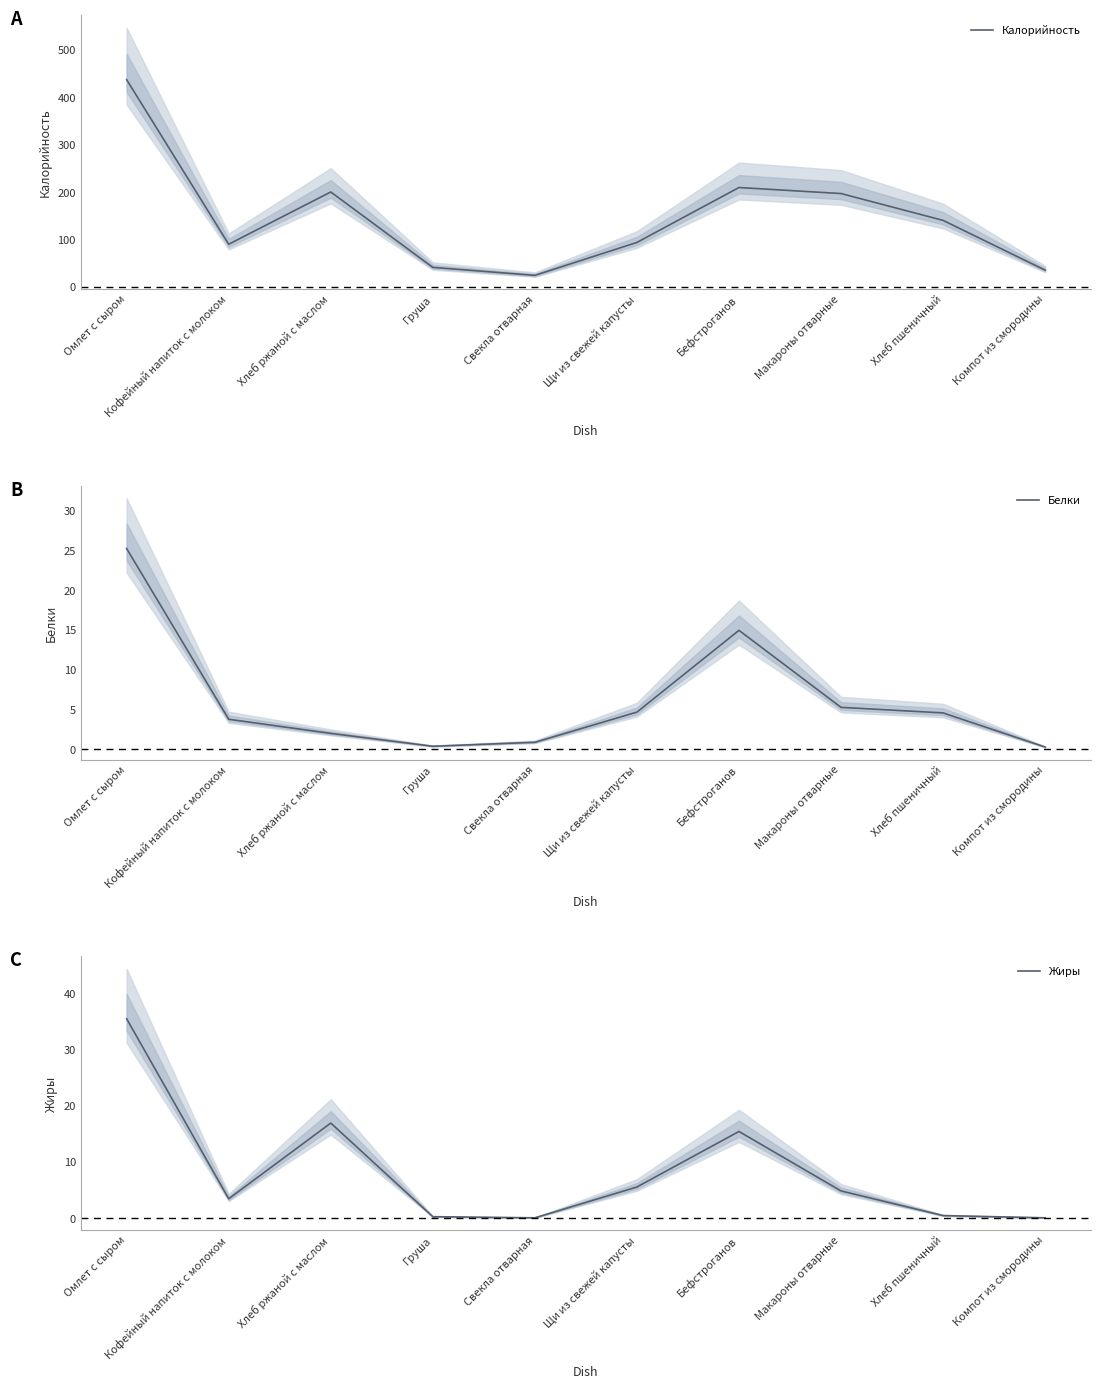

Reading left to right, transcribe all the data shown in this chart.

Калорийность: Омлет с сыром=437.8	Кофейный напиток с молоком=90.8	Хлеб ржаной с маслом=201.0	Груша=42.0	Свекла отварная=25.2	Щи из свежей капусты=94.6	Бефстроганов=210.4	Макароны отварные=197.7	Хлеб пшеничный=141.1	Компот из смородины=36.2
Белки: Омлет с сыром=25.3	Кофейный напиток с молоком=3.8	Хлеб ржаной с маслом=2.0	Груша=0.4	Свекла отварная=0.9	Щи из свежей капусты=4.7	Бефстроганов=15.0	Макароны отварные=5.3	Хлеб пшеничный=4.6	Компот из смородины=0.3
Жиры: Омлет с сыром=35.6	Кофейный напиток с молоком=3.5	Хлеб ржаной с маслом=17.0	Груша=0.3	Свекла отварная=0.1	Щи из свежей капусты=5.6	Бефстроганов=15.5	Макароны отварные=4.9	Хлеб пшеничный=0.5	Компот из смородины=0.1